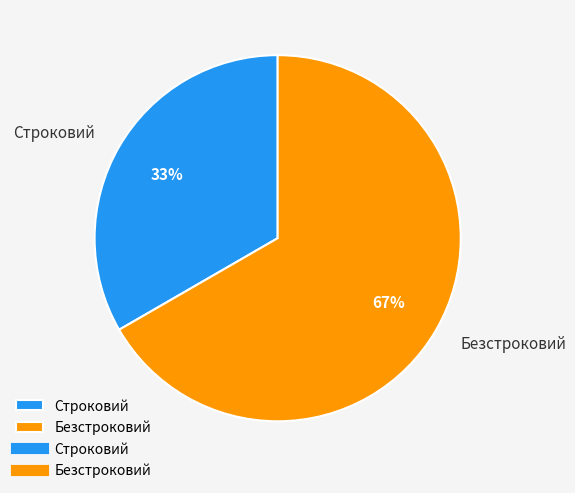

To the nearest percent, what is the average slice percentage?

50%